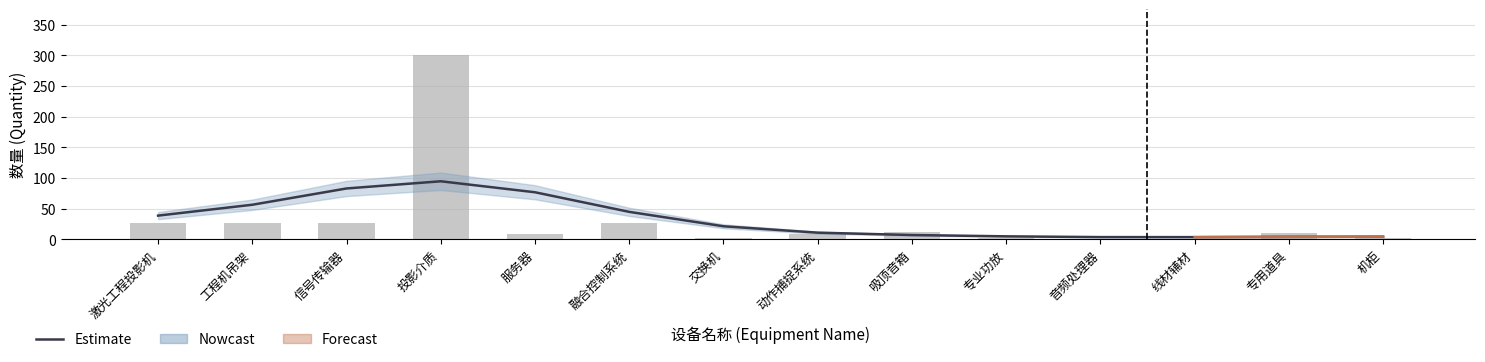

Which has a higher value, 专业功放 or 线材辅材?

专业功放